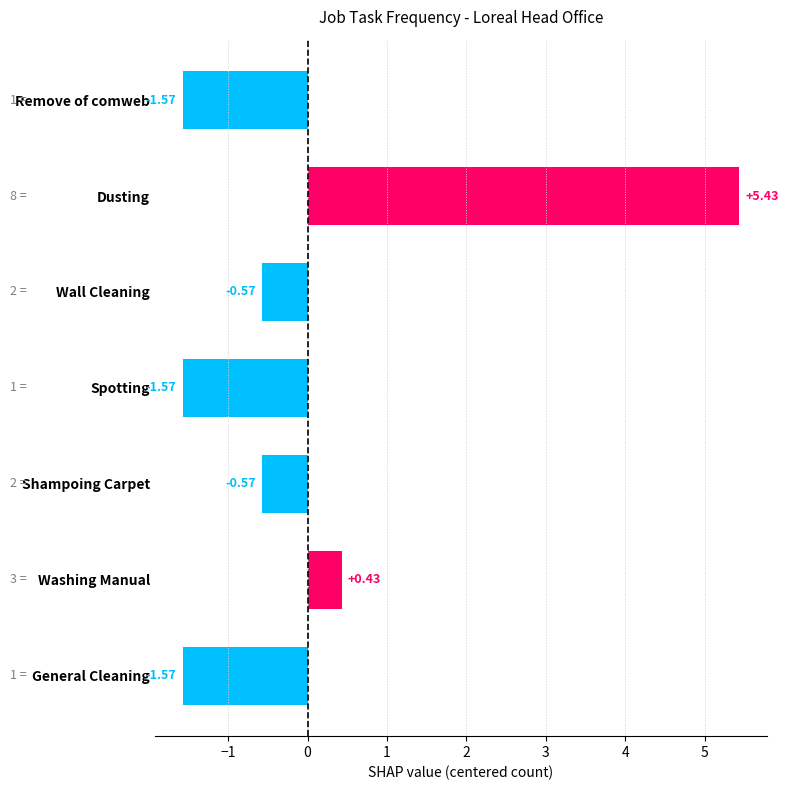

Which category has the highest value across all series?

Dusting